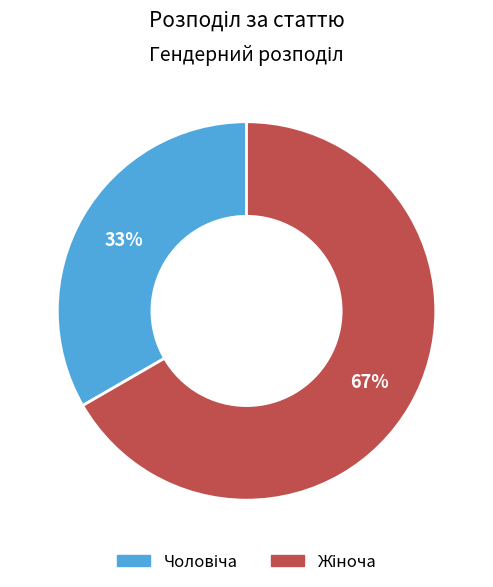

Is there a majority slice in this chart?

Yes